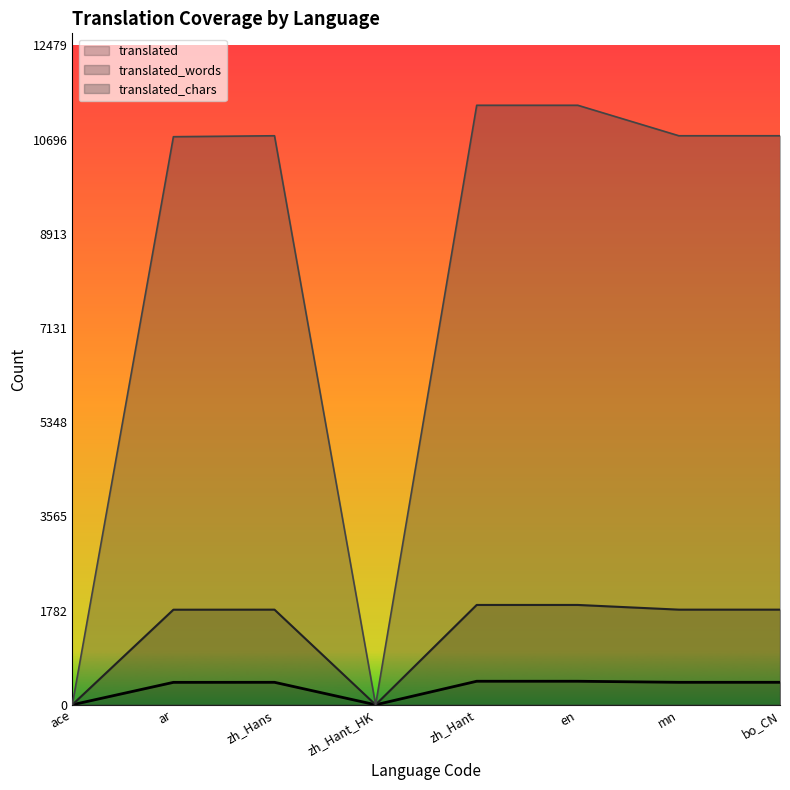

Does the chart display data point markers on the line(s)?

No